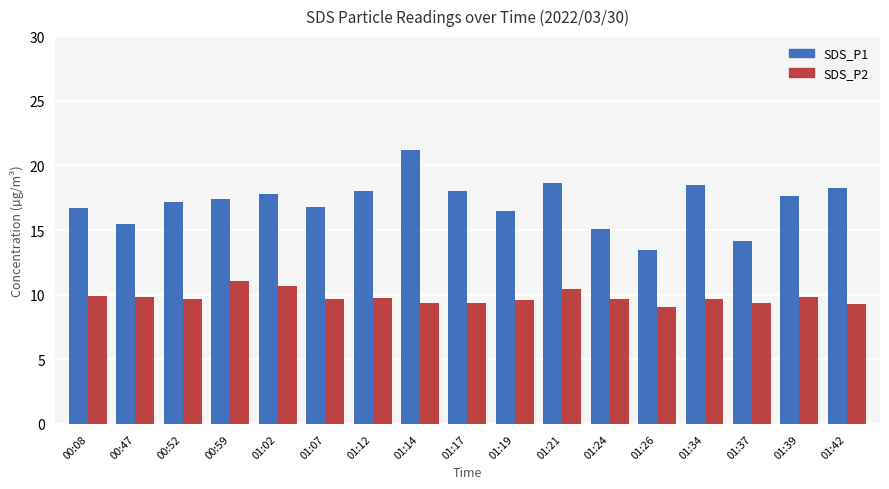

Rank the series by their maximum value, from highest to lowest.

SDS_P1, SDS_P2